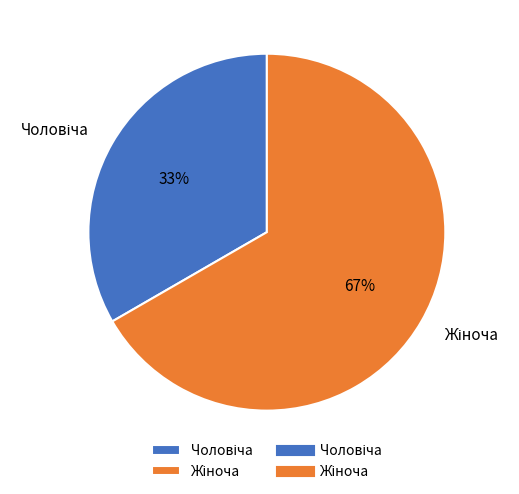

To the nearest percent, what is the average slice percentage?

50%